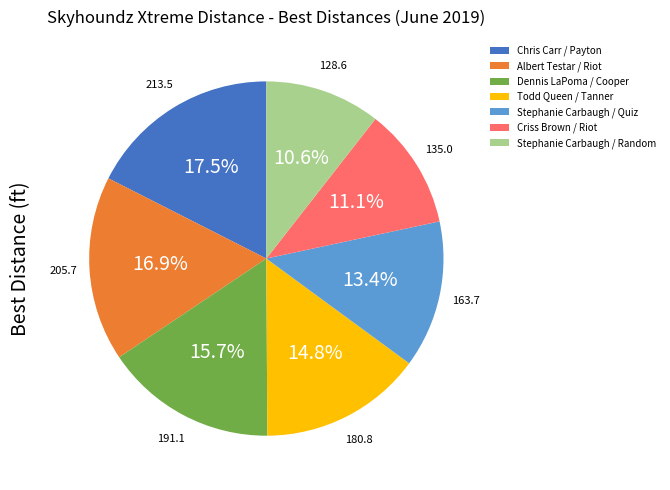

How many slices are in this pie chart?

7